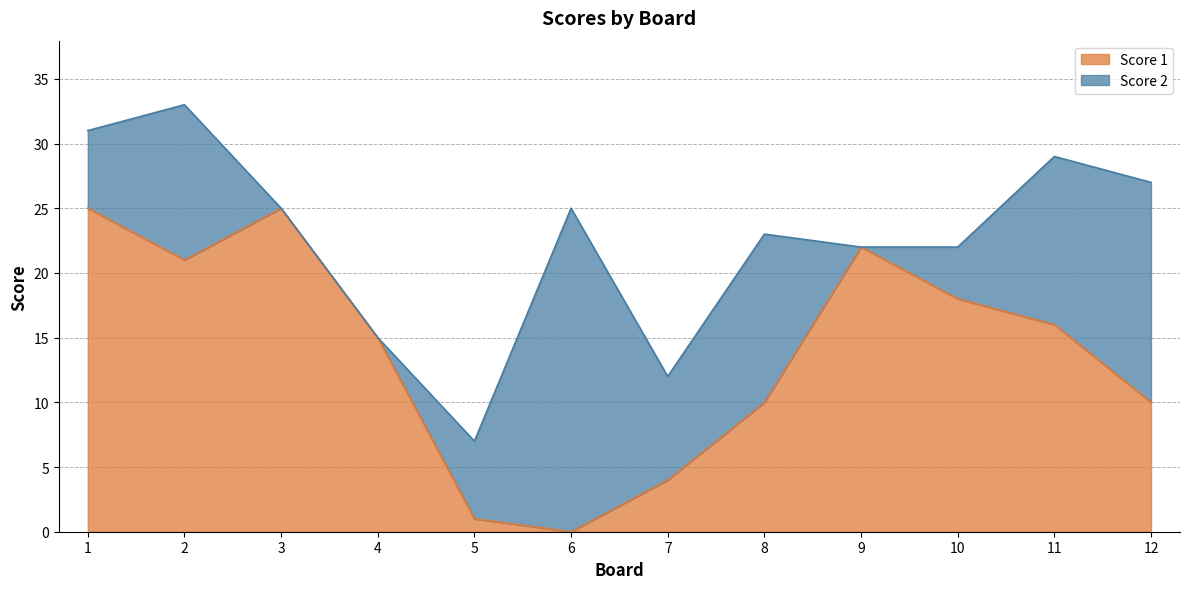

At which label is the value closest to 12?

8